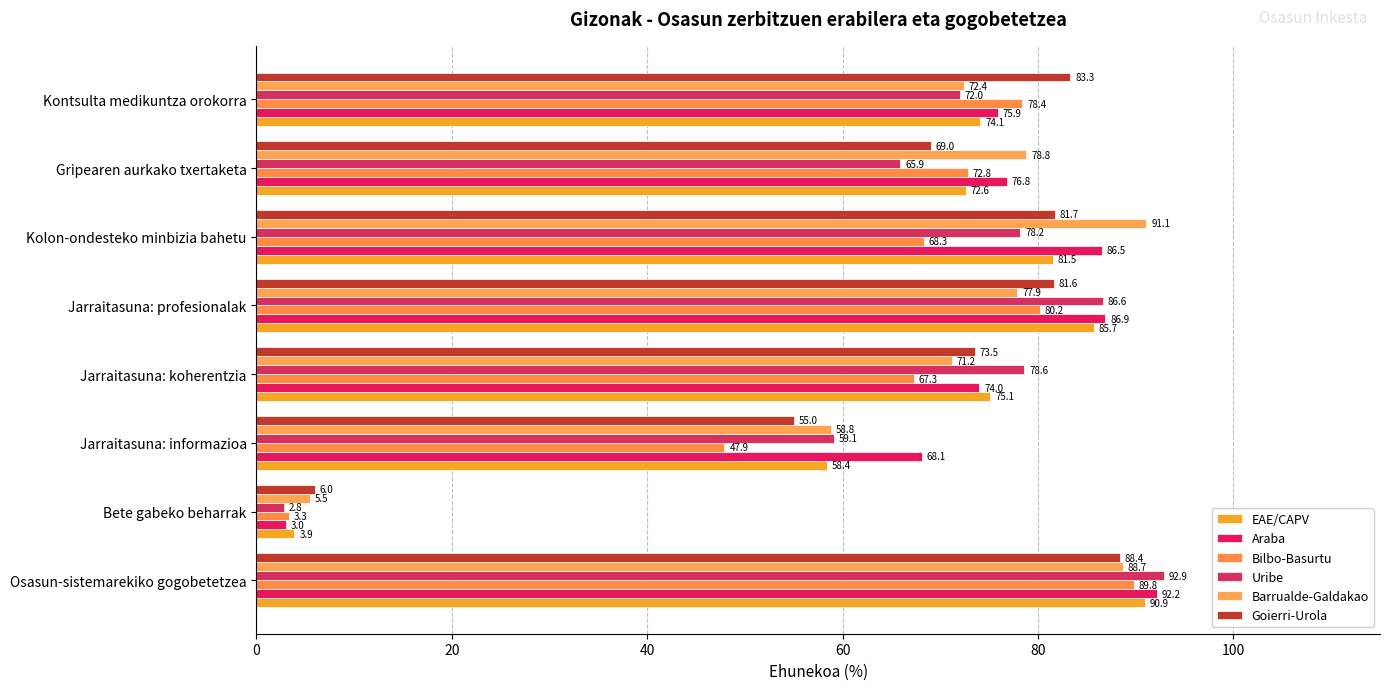

What is the value of the Bilbo-Basurtu bar at the 8th from the left?

78.4